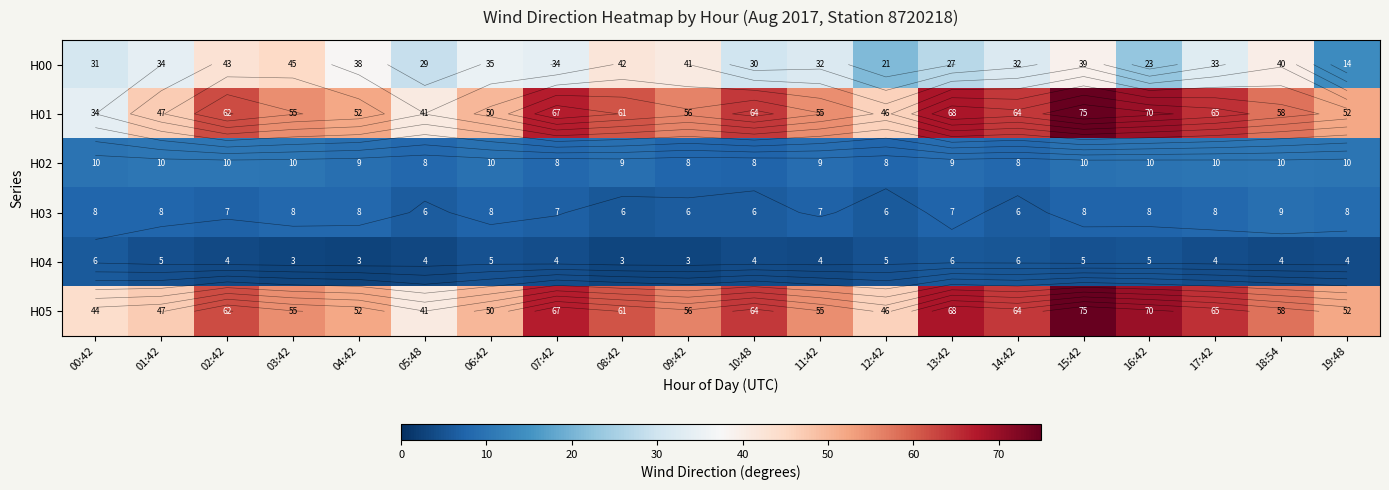

Which series changed the most between 01:42 and 13:42?

H01